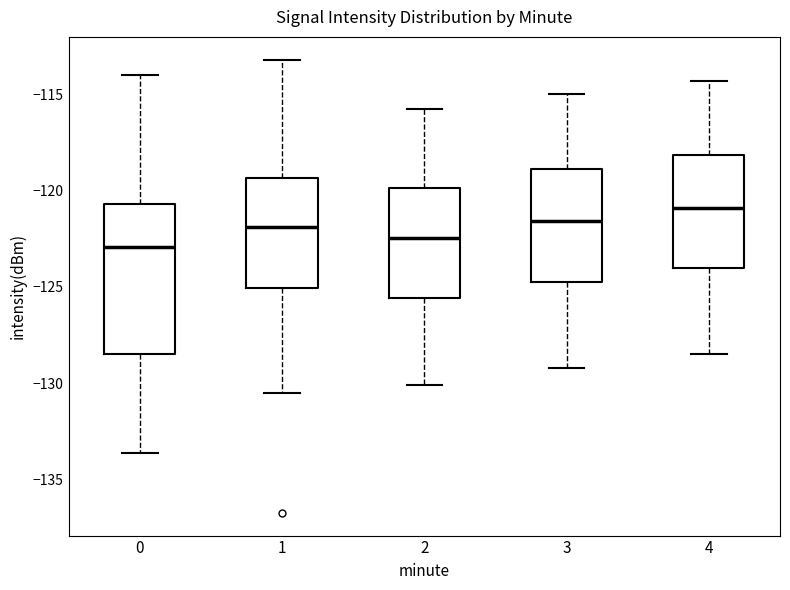

Reading left to right, read every box against the y-axis: the position of its median line, the range the box covers, and the ends of its whiskers. The values are not printed on the chart, so give them approximately, as read against the axis.

0: median -123.0, box -128.5 to -120.5, whiskers -133.5 to -114.0
1: median -122.0, box -125.0 to -119.5, whiskers -130.5 to -113.0
2: median -122.5, box -125.5 to -120.0, whiskers -130.0 to -116.0
3: median -121.5, box -124.5 to -119.0, whiskers -129.0 to -115.0
4: median -121.0, box -124.0 to -118.0, whiskers -128.5 to -114.5